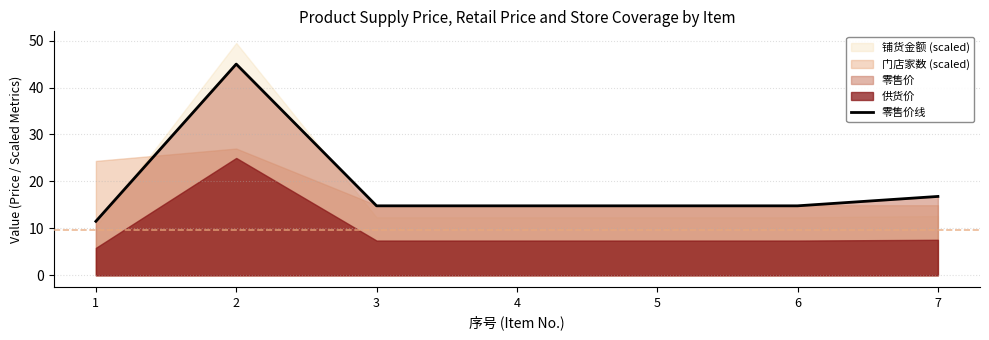

Rank the categories by value from lowest to highest.

1, 3, 4, 5, 6, 7, 2